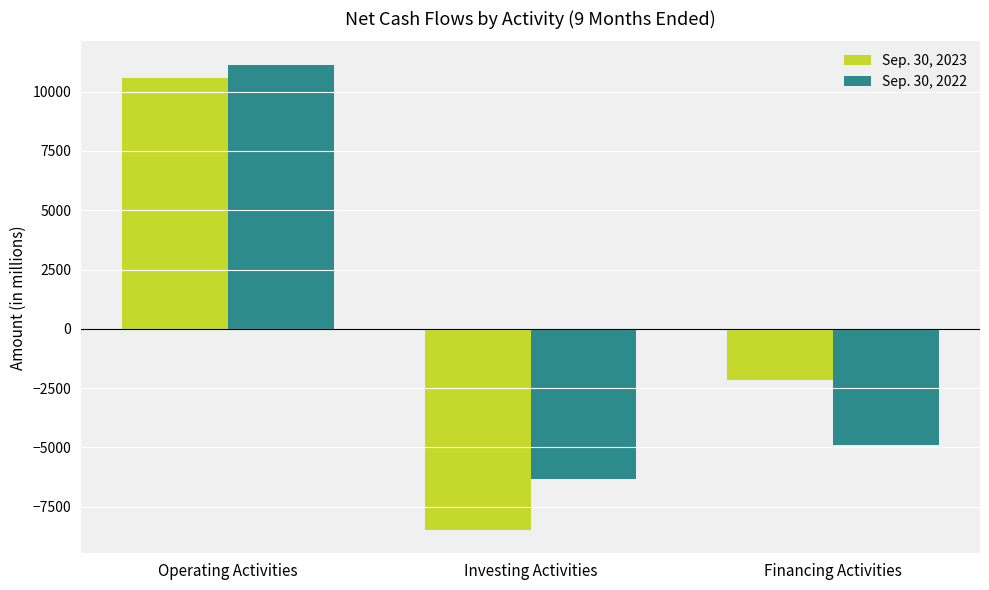

What is the difference between the maximum and minimum values in the Sep. 30, 2023 series?

19061